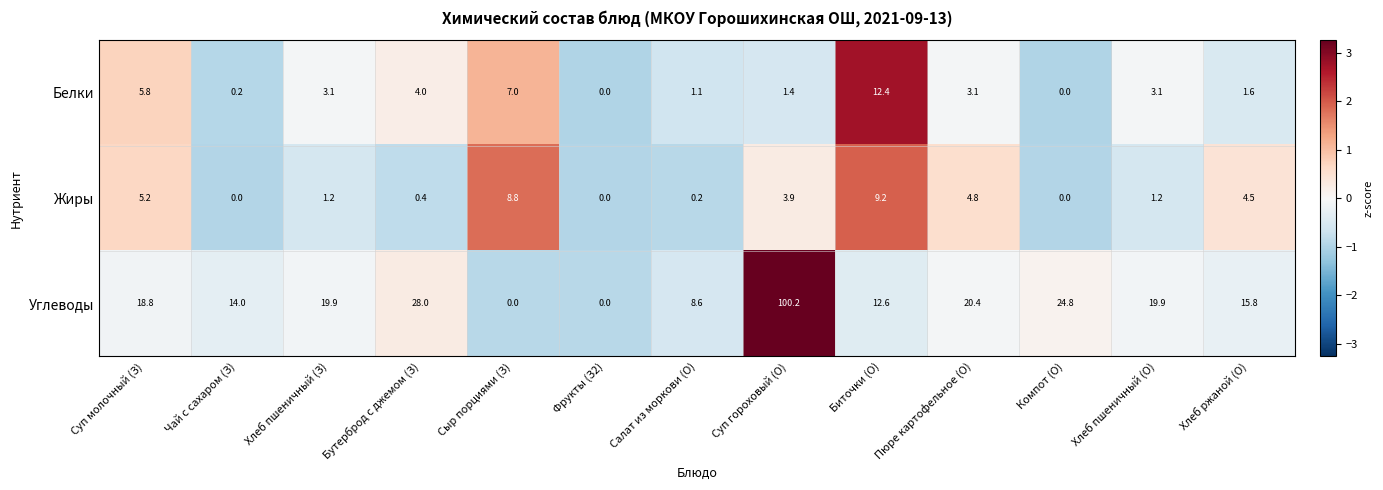

How many values in Белки are above zero?

11